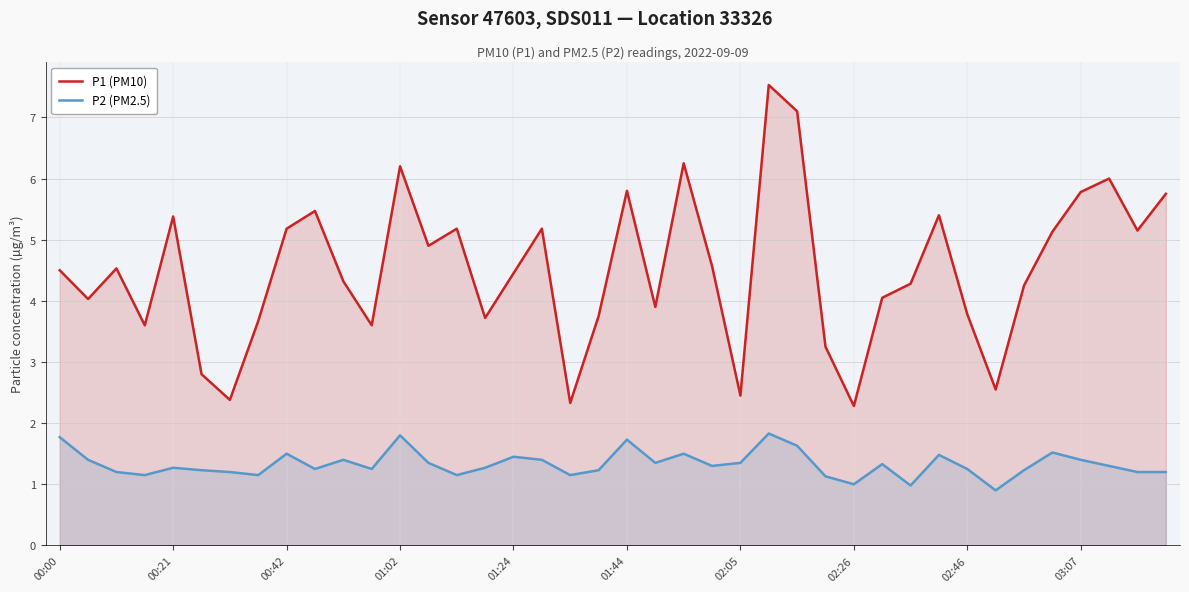

The P1 (PM10) series shows 1.6 at 02:46. True or false?

False